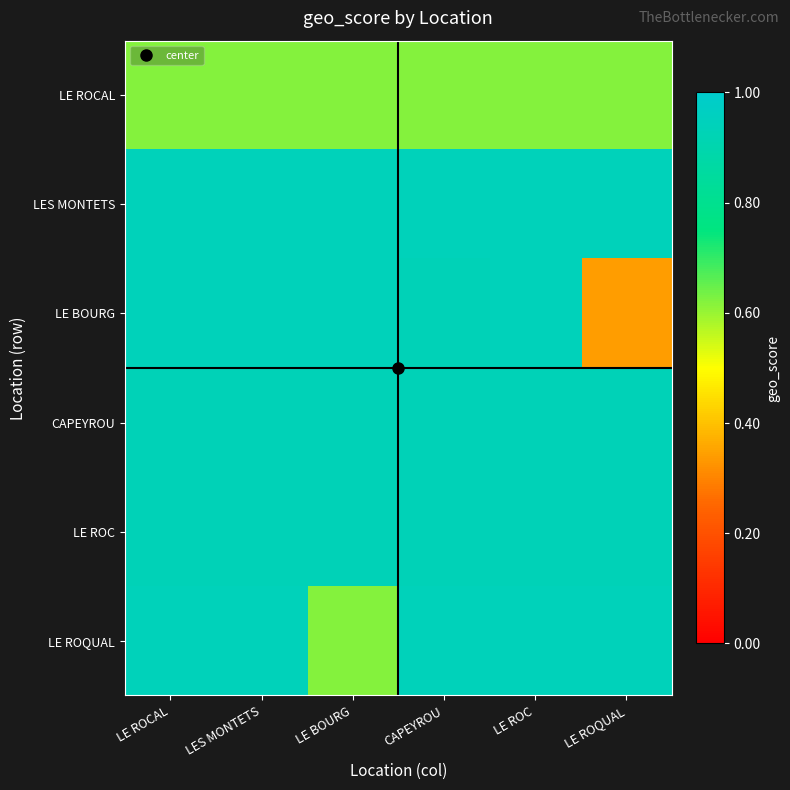

Count the number of data series in this chart.

6